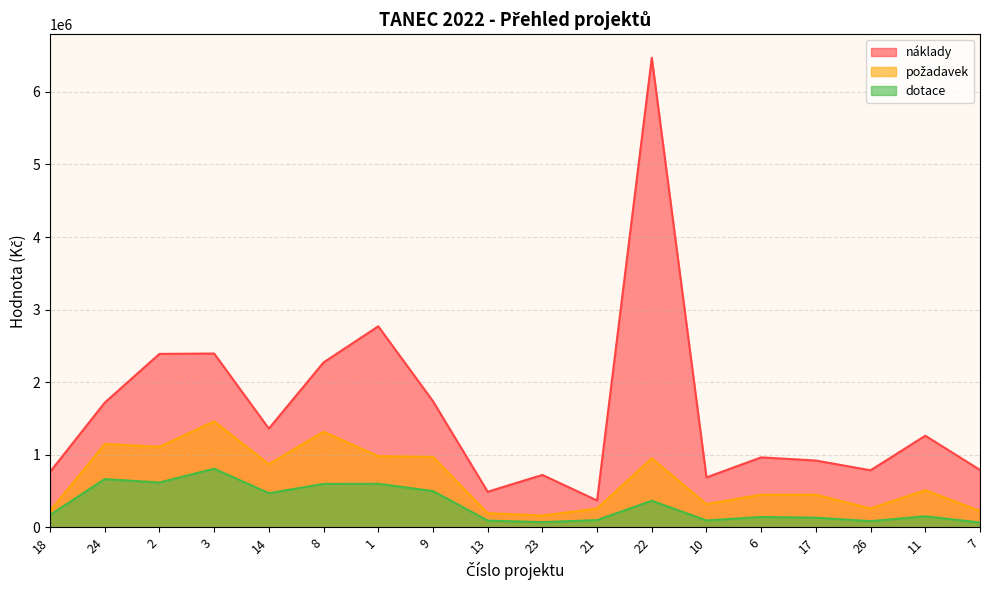

Reading left to right, what are all the values shown in this chart?

náklady: 763436	1718000	2390000	2395000	1360000	2272000	2770000	1738500	490000	722000	370000	6471000	688000	964000	920000	786000	1262000	791000
požadavek: 225420	1148000	1110000	1460000	870000	1317000	980000	971000	195000	162000	259000	951000	320000	450000	450000	260000	512000	225000
dotace: 170000	665000	617500	807500	470000	598500	600000	500000	93000	71000	100000	366000	95000	142500	133000	85500	152000	66500